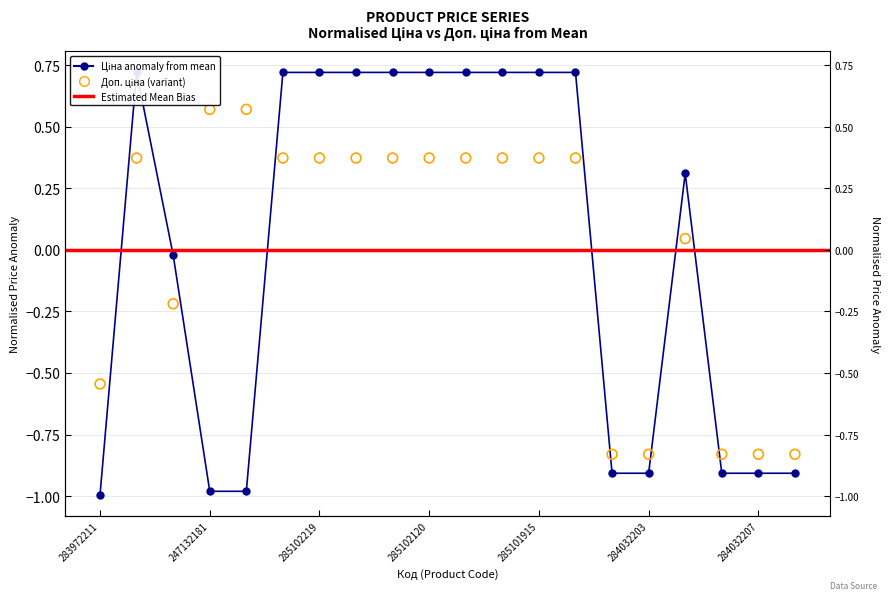

Which series reaches the maximum Y coordinate?

Ціна